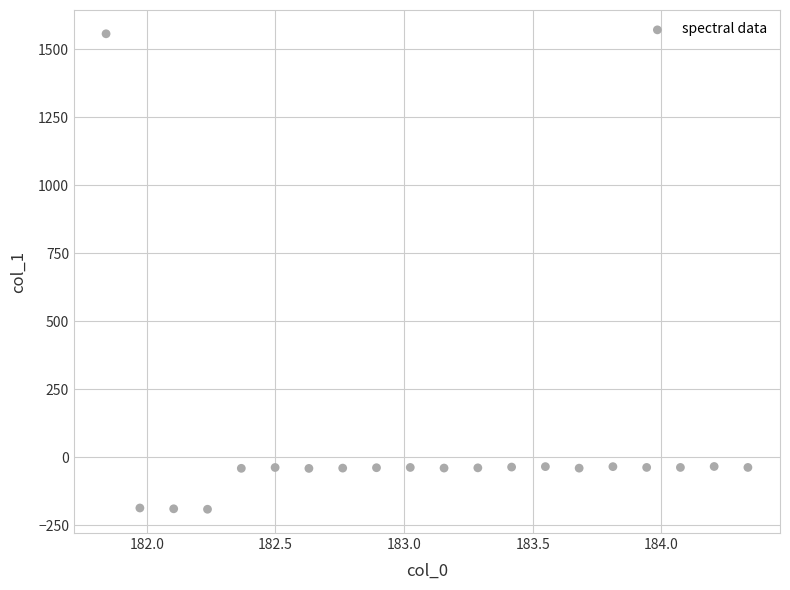

What is the range of X values (max minus min)?

2.5